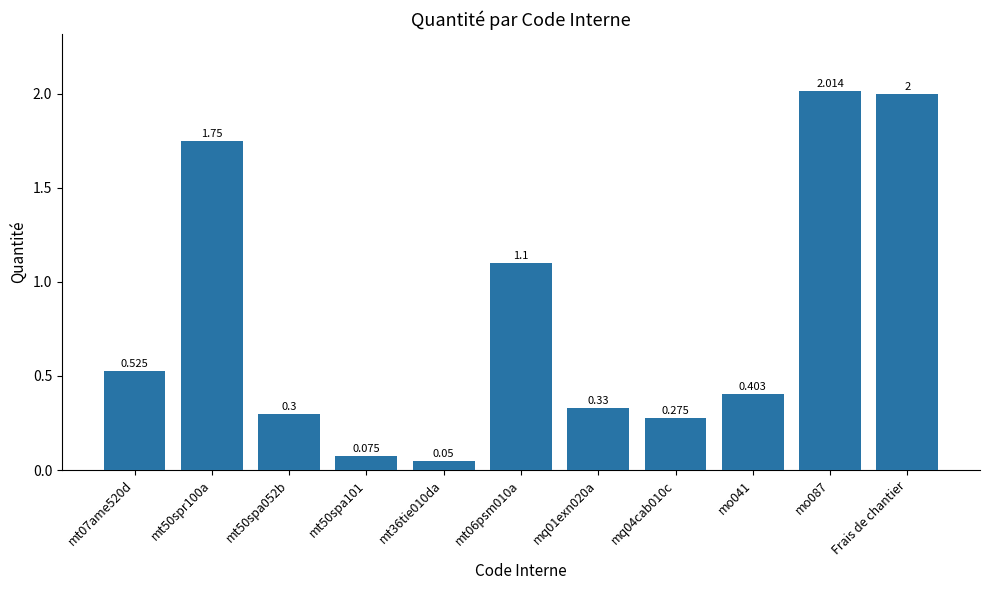

What is the label of the 1st bar from the right?

Frais de chantier